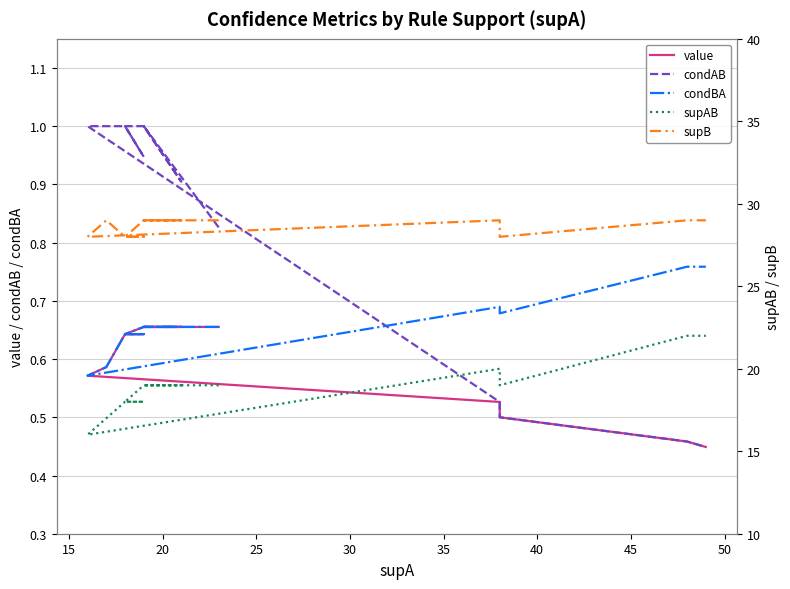

At how many categories does at least one series exceed 12?

40